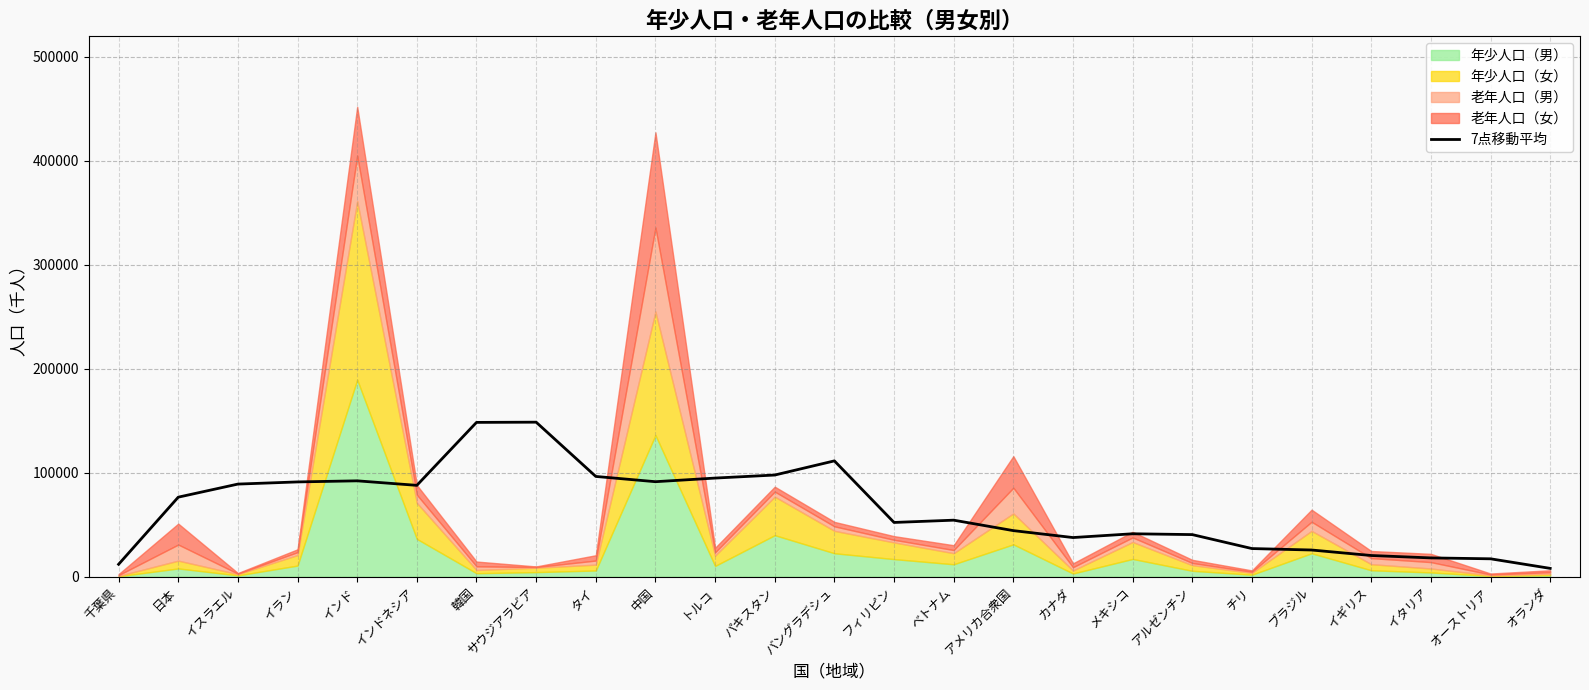

Reading left to right, what are all the values shown in this chart?

11891.6	76425.3	89006.7	91081.9	92131.4	87789.1	148319.1	148529.3	96355.6	91298.4	94789.1	97706.0	111315.0	52114.3	54309.1	44260.7	37596.1	41231.4	40435.6	27018.6	25624.4	20337.4	18025.9	17166.1	7965.0